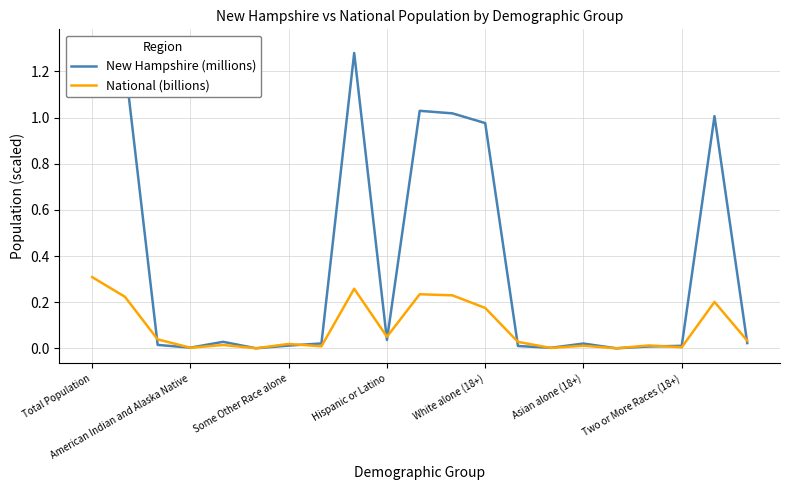

True or false: New Hampshire (millions) and National (billions) cross at least once.

True